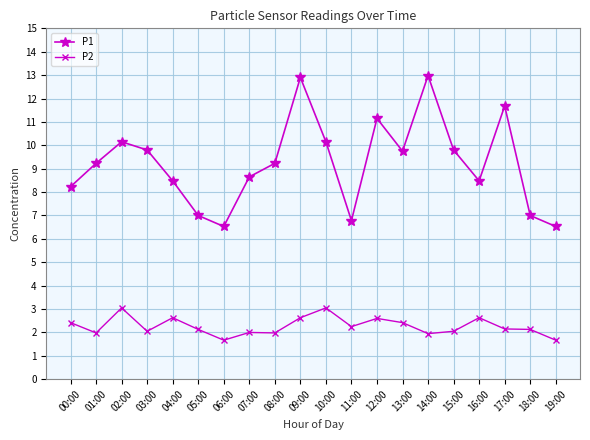

What is the lowest value of the P2 series?

1.7